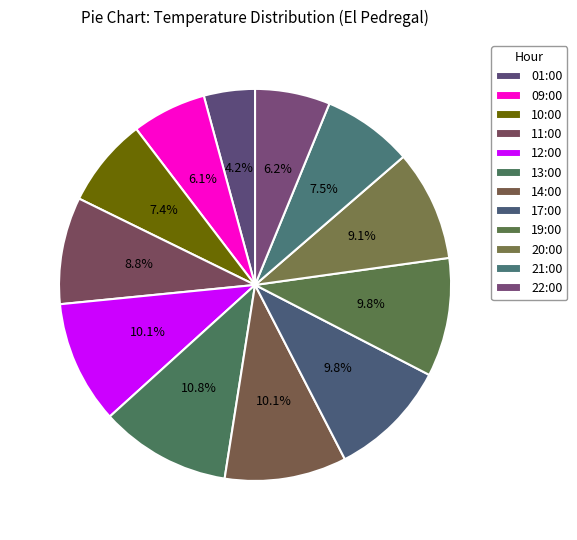

Rank the categories by value from highest to lowest.

13:00, 12:00, 14:00, 17:00, 19:00, 20:00, 11:00, 21:00, 10:00, 22:00, 09:00, 01:00